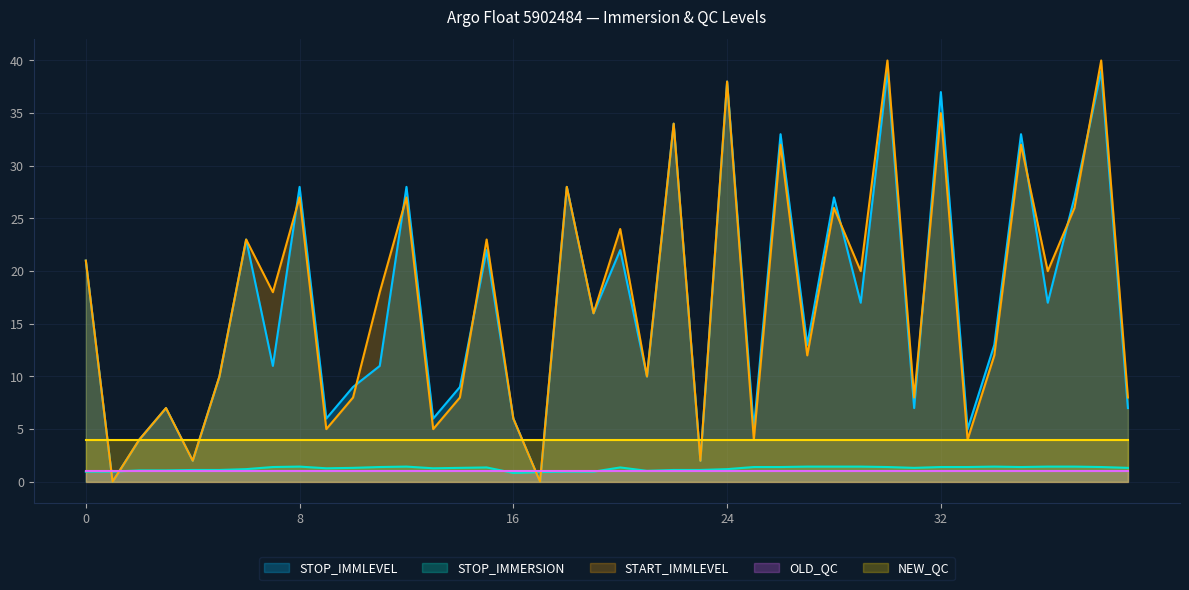

Does the chart display data point markers on the line(s)?

No